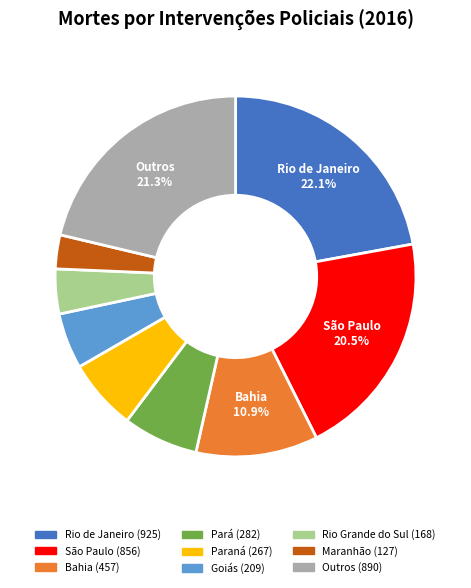

Is there any slice that represents more than half of the pie?

No